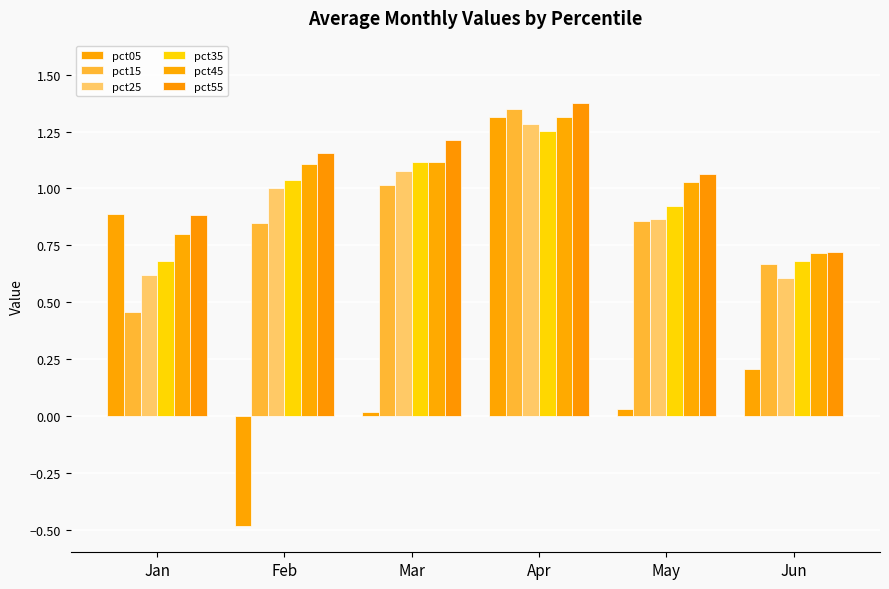

What is the difference between the second highest and second lowest values in the pct15 series?

0.3